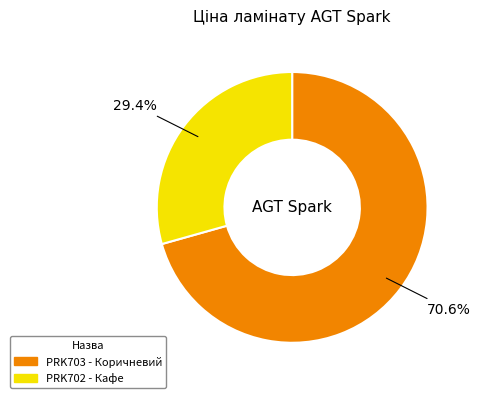

How many slices are in this pie chart?

2